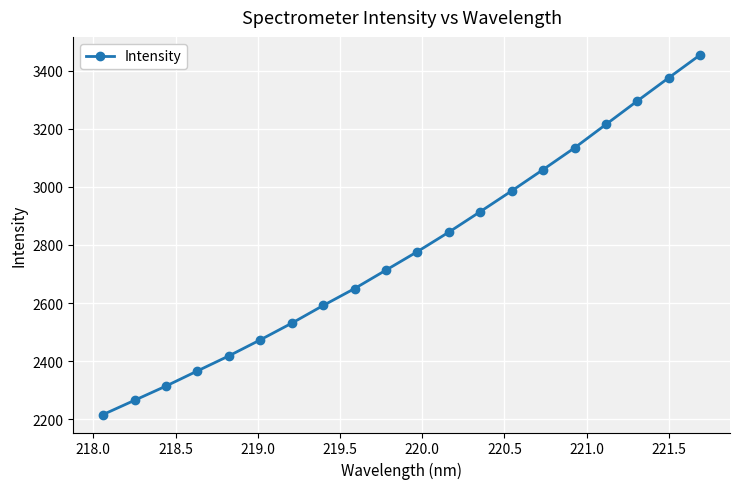

What is the minimum value shown in the chart?

2216.2